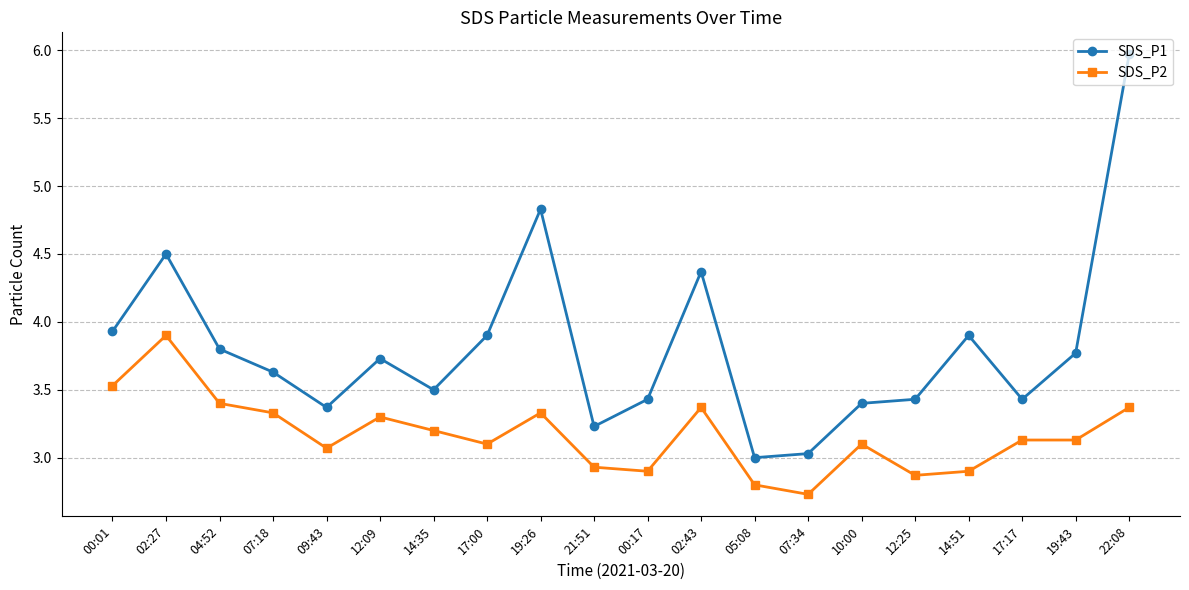

At how many categories does at least one series exceed 5?

1